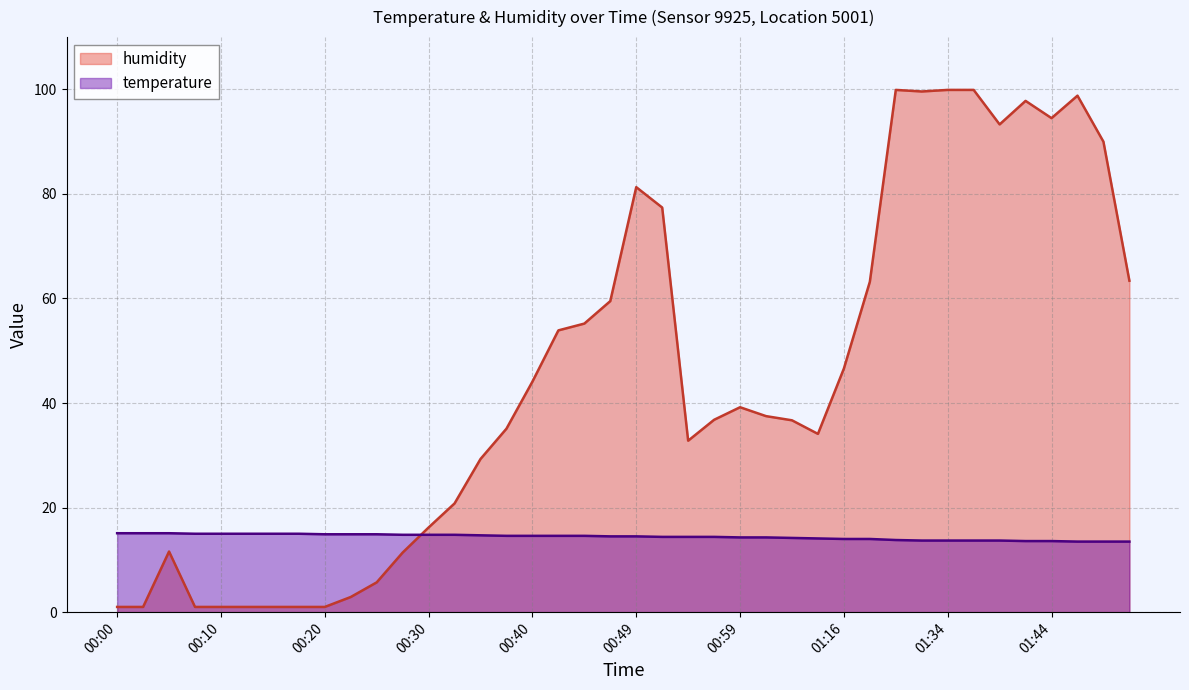

True or false: temperature and humidity cross at least once.

True